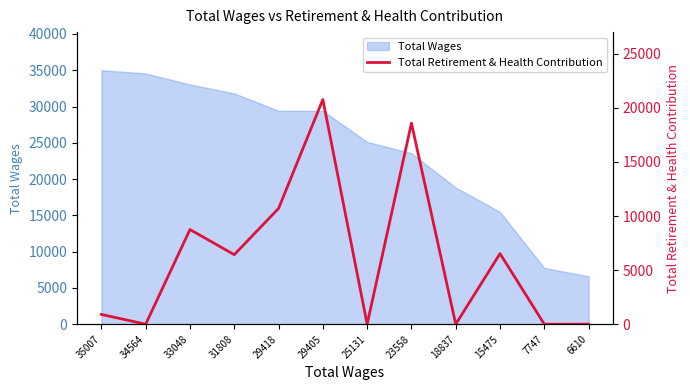

True or false: Total Wages has a value of 37384 at 23558.

False